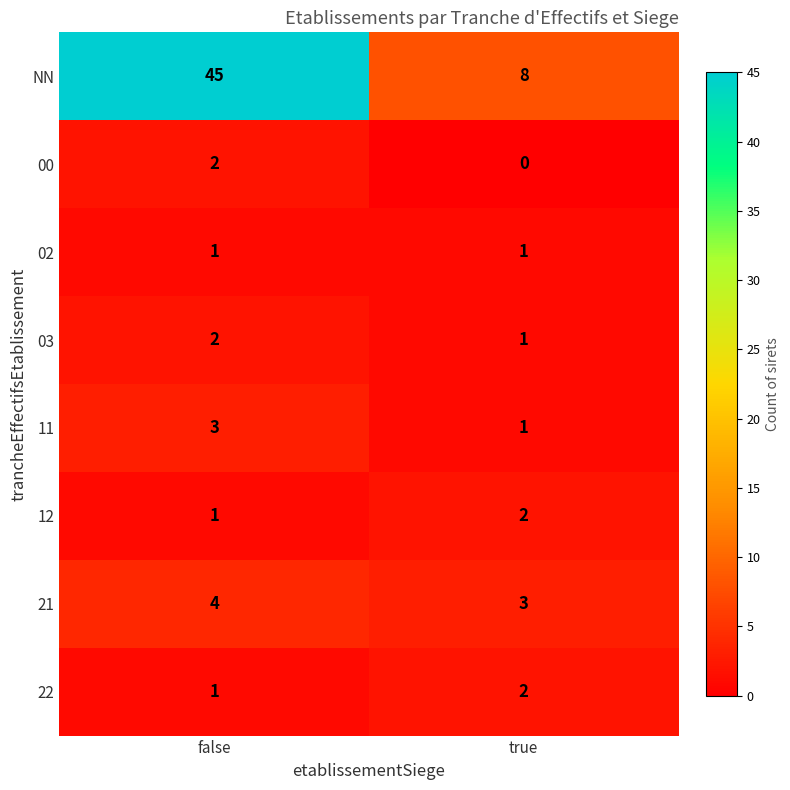

How many series are shown in this chart?

8